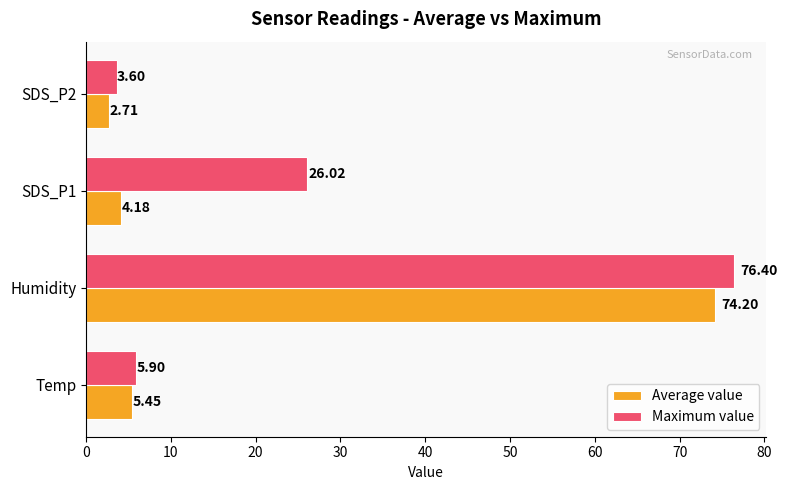

What are all the series names shown in the legend?

Average value, Maximum value